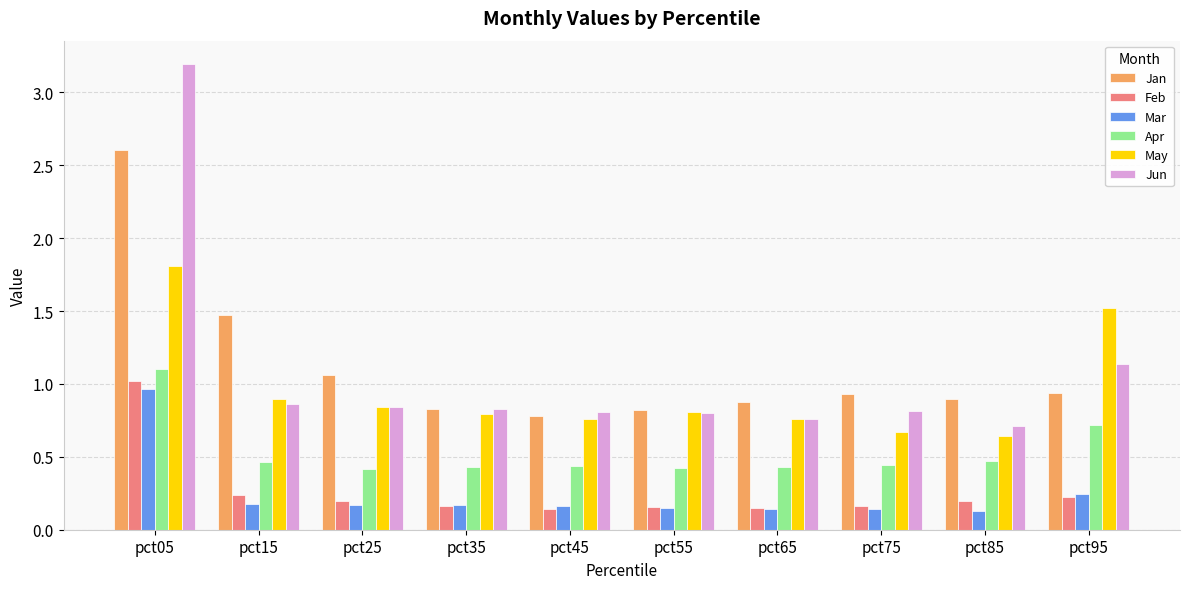

What is the sum of all Apr values?

5.3